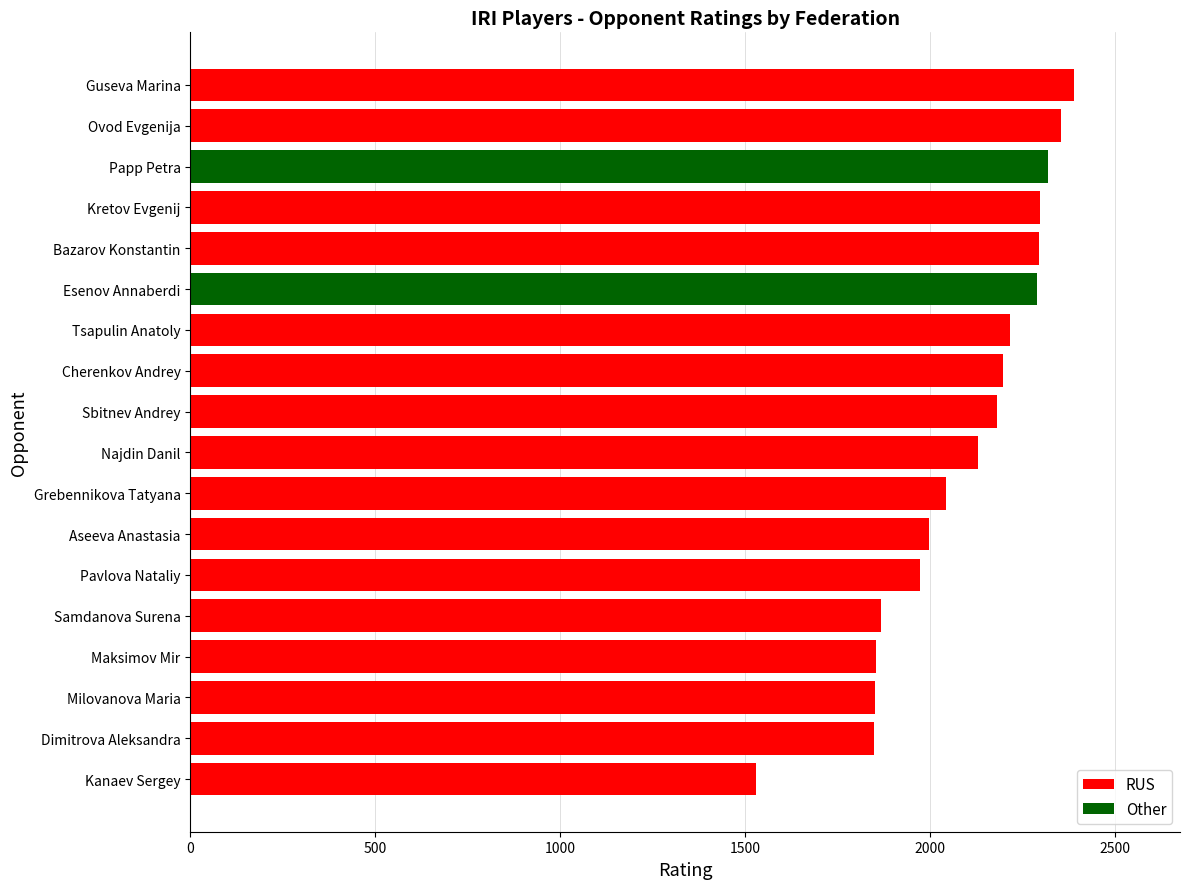

What value does the data have at Esenov Annaberdi?

2289